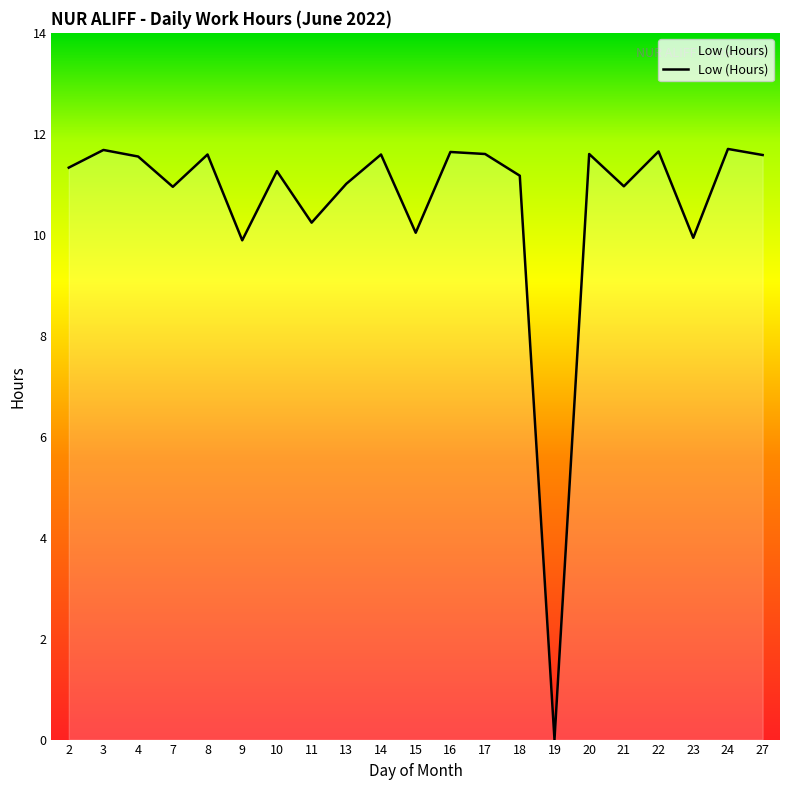

At which category does the chart reach its minimum across all series?

19